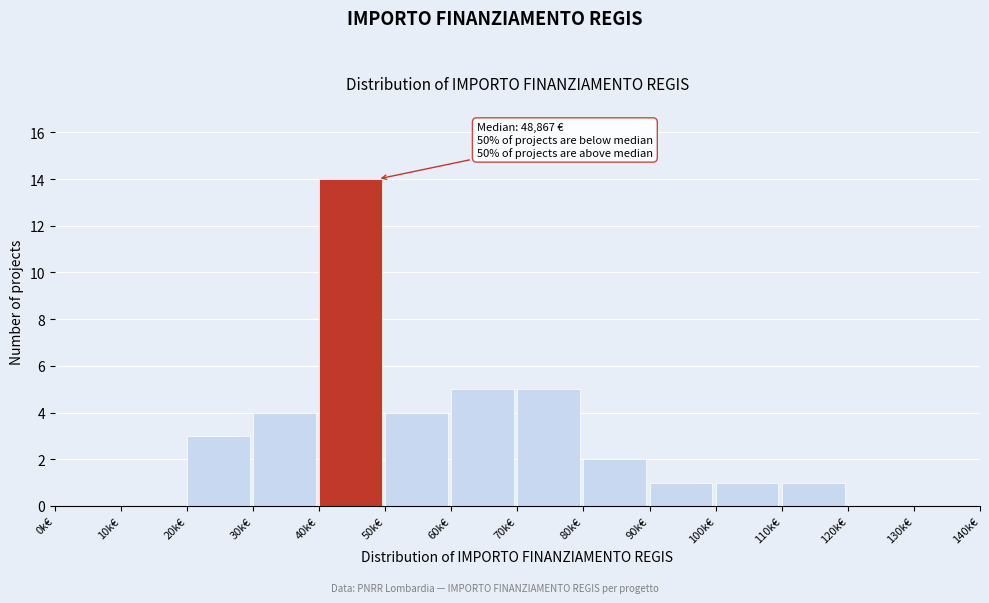

Reading left to right, list all the values displayed in this chart.

0k€=0	10k€=0	20k€=3	30k€=4	40k€=14	50k€=4	60k€=5	70k€=5	80k€=2	90k€=1	100k€=1	110k€=1	120k€=0	130k€=0